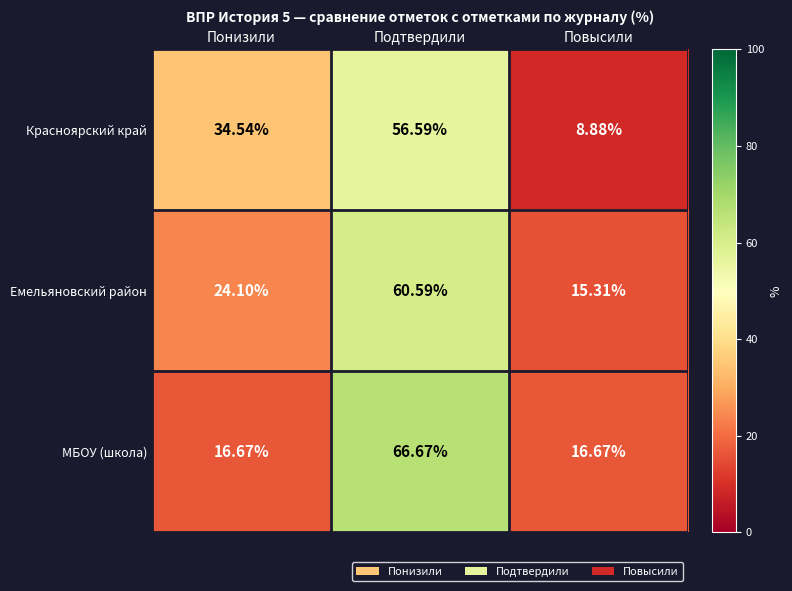

Which series has the widest spread of values?

МБОУ (школа)